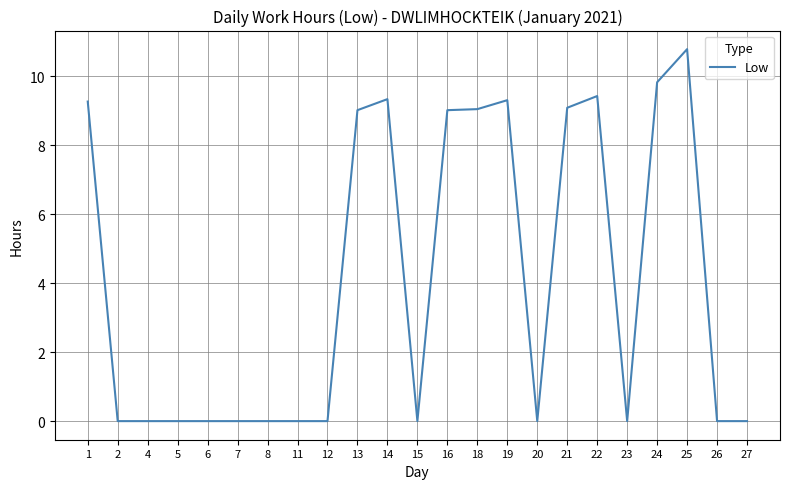

How many series are shown in this chart?

1